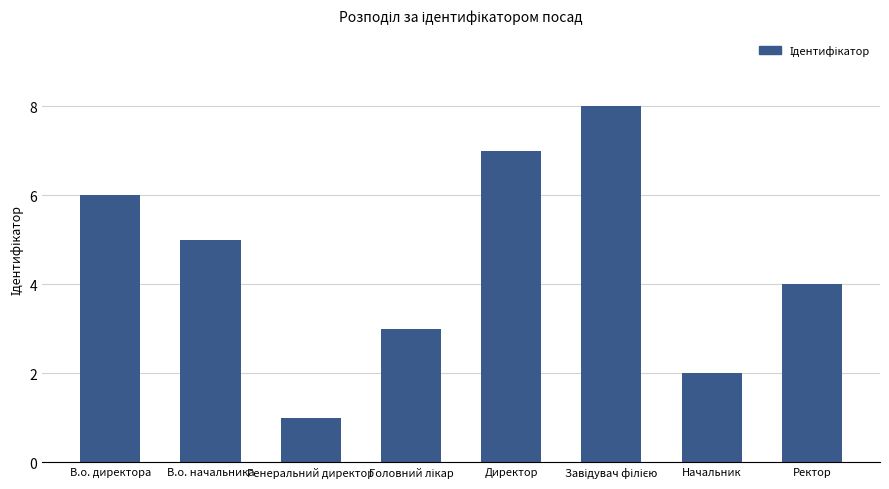

What is the change in value from Генеральний директор to Ректор?

+3